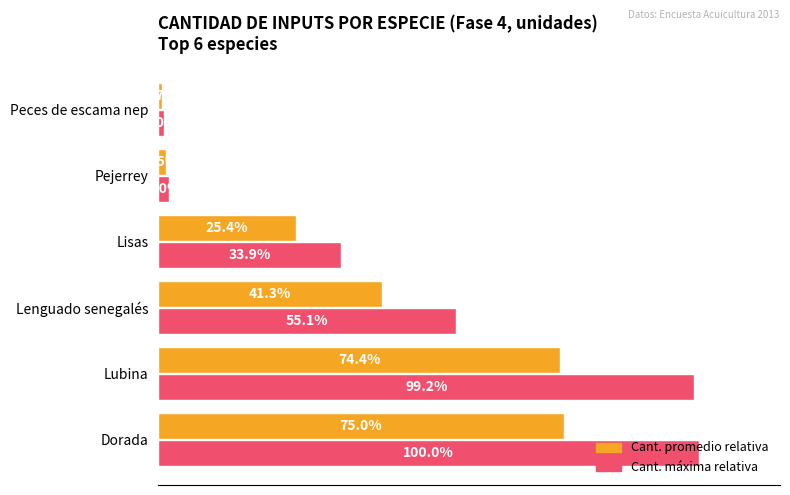

At which category is the sum across all series the highest?

Dorada